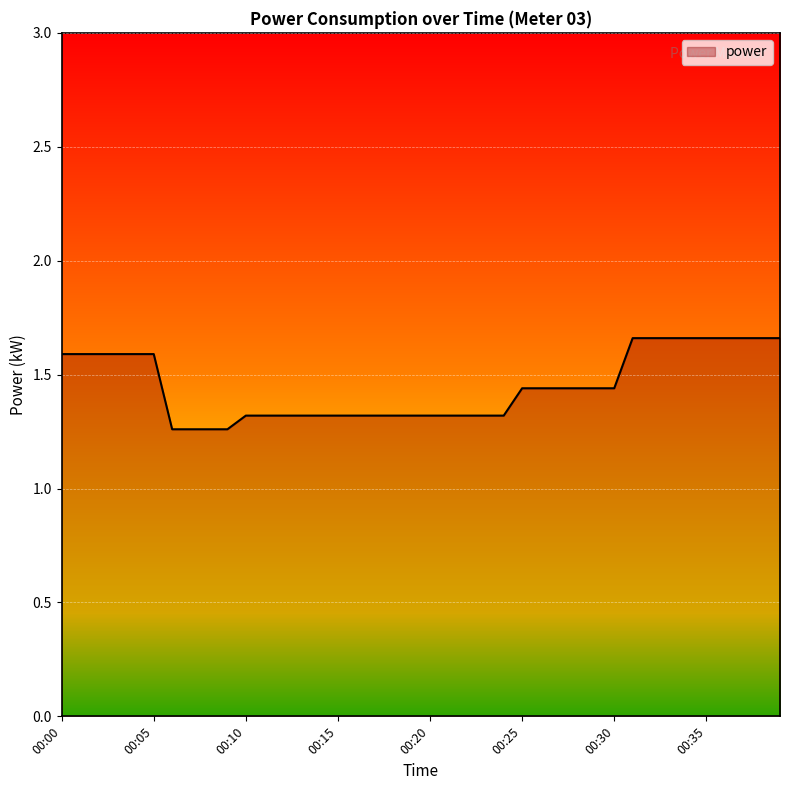

What is the difference between the maximum and minimum values?

0.4